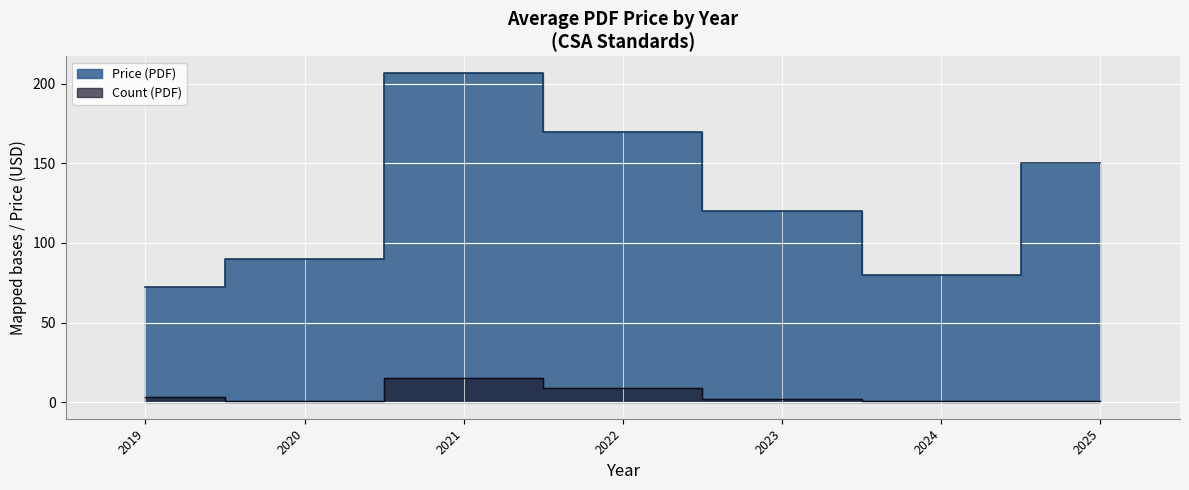

The chart shows a value of 79 at 2021. True or false?

False